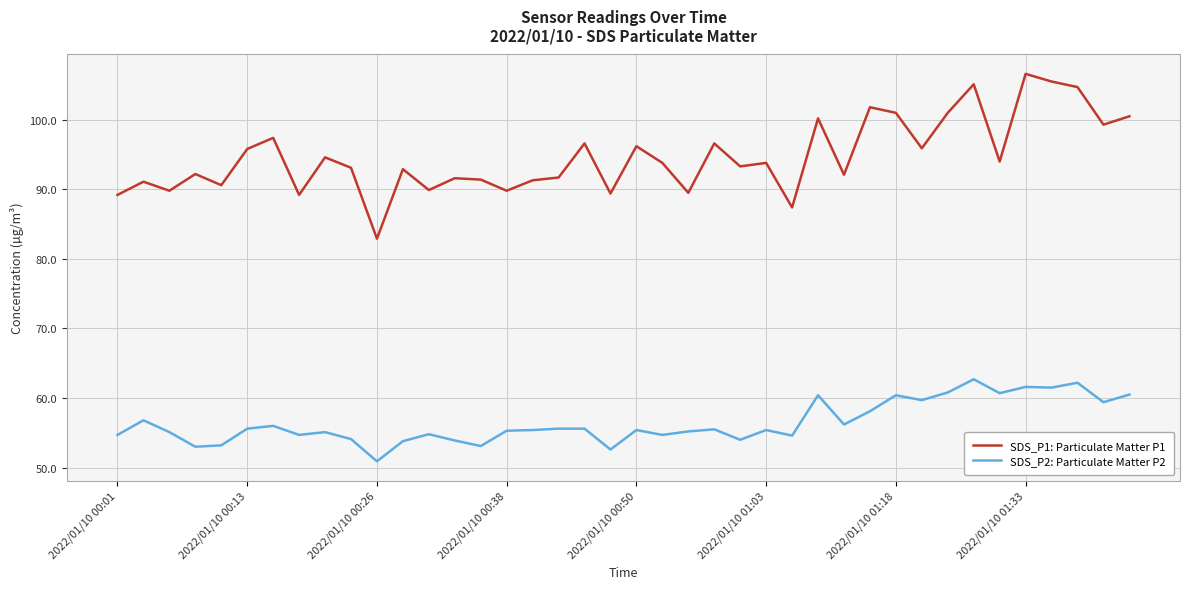

What is the difference between the second highest and minimum values in the SDS_P1: Particulate Matter P1 series?

22.6